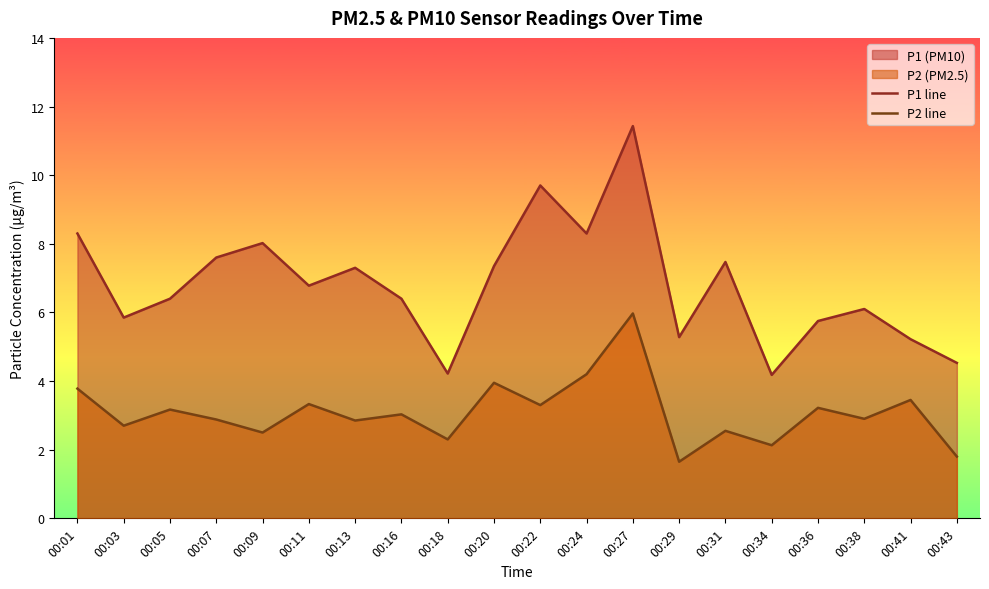

At how many categories does at least one series exceed 8?

5